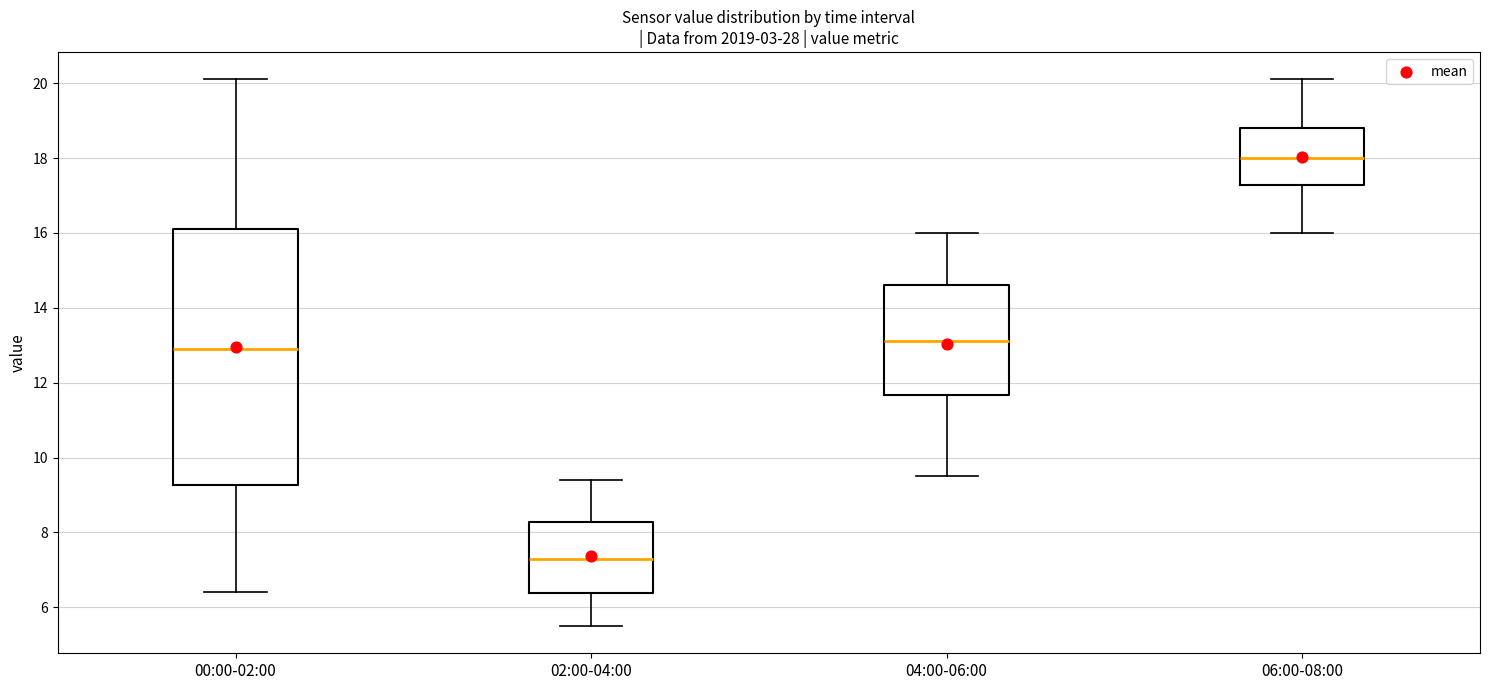

Reading left to right, transcribe this box plot: for each box, give where its median line is, the range the box spans, and where its two whiskers end, as read against the y-axis. The values are not printed on the chart, so give them approximately, as read against the axis.

00:00-02:00: median 13.0, box 9.2 to 16.2, whiskers 6.4 to 20.2
02:00-04:00: median 7.4, box 6.4 to 8.2, whiskers 5.6 to 9.4
04:00-06:00: median 13.2, box 11.6 to 14.6, whiskers 9.6 to 16.0
06:00-08:00: median 18.0, box 17.2 to 18.8, whiskers 16.0 to 20.2